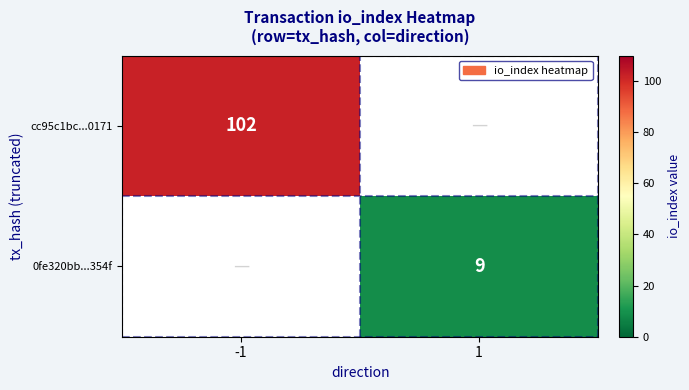

What is the total value across all series at -1?

102